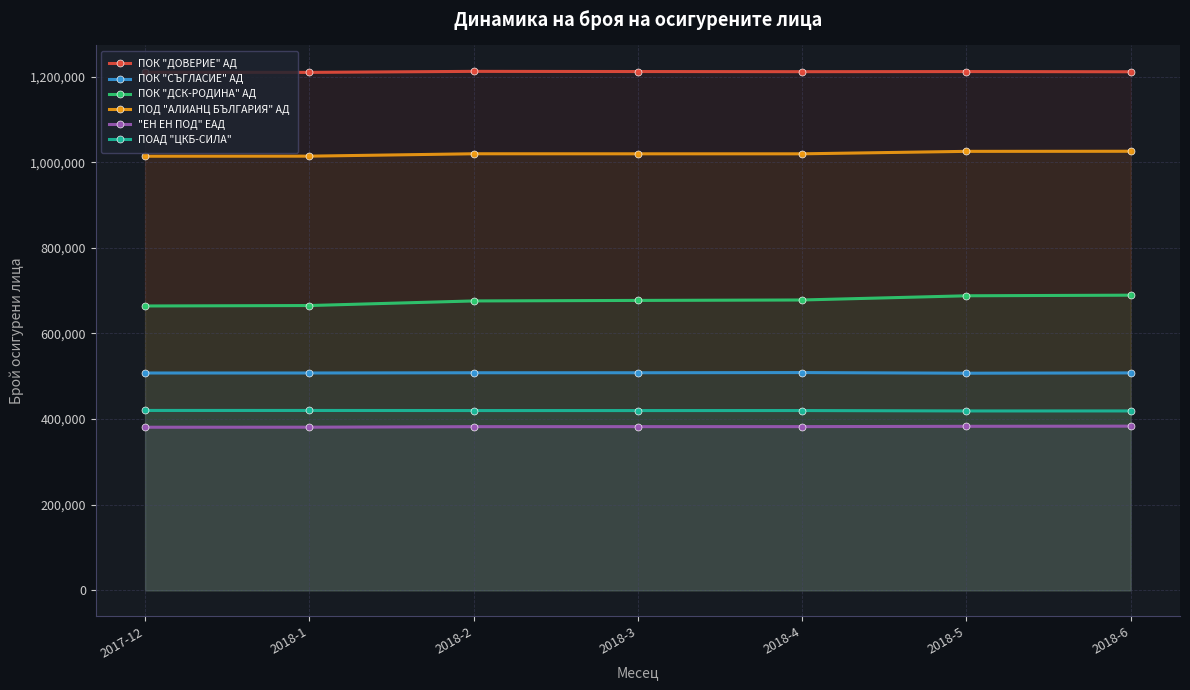

What is the spread (max minus min) of values at 2018-4?

828966